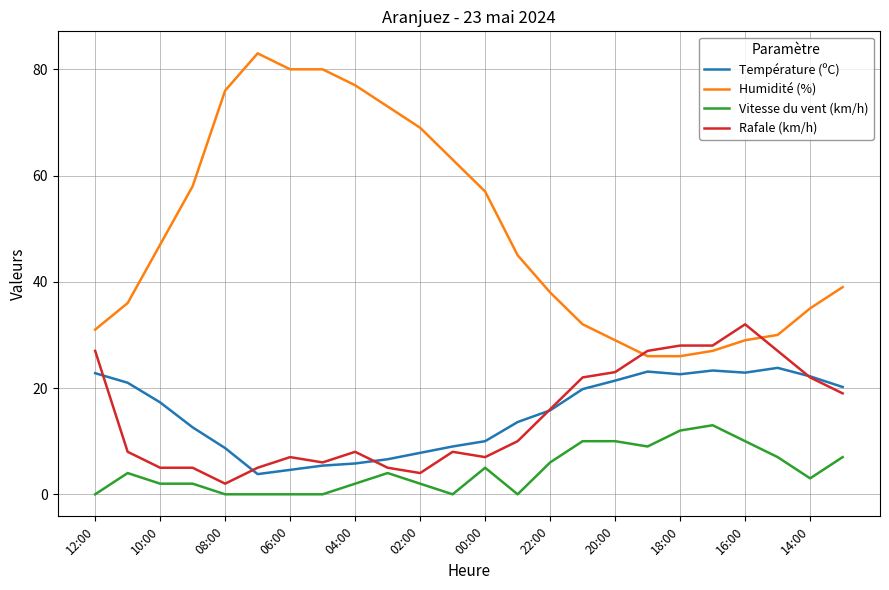

Which series has the largest range (max minus min)?

Humidité (%)